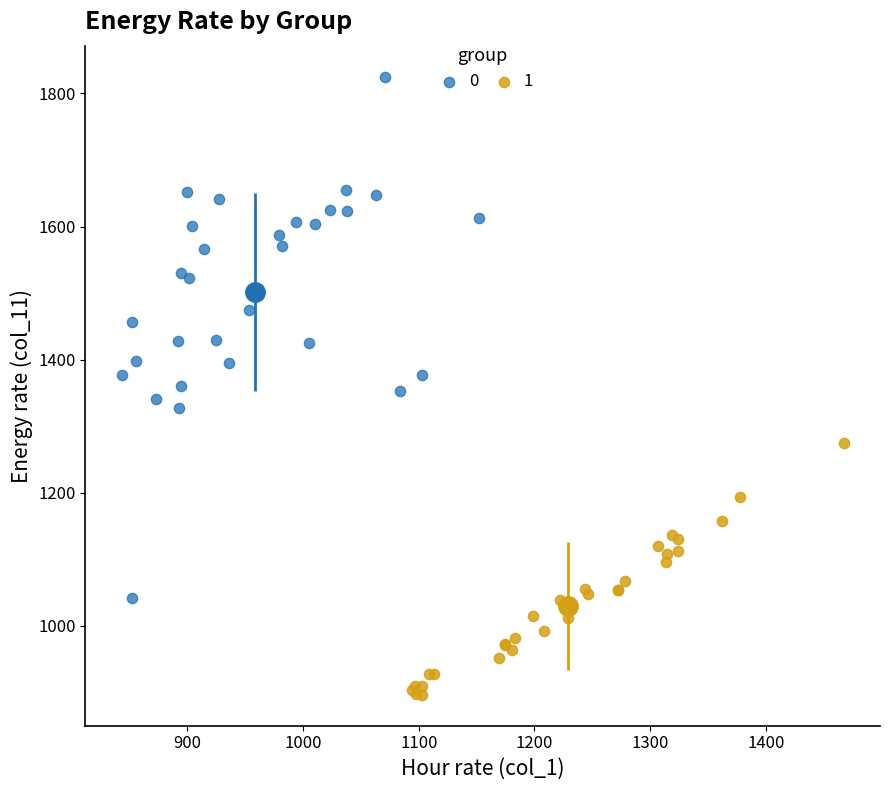

What are all the series names shown in the legend?

0, 1